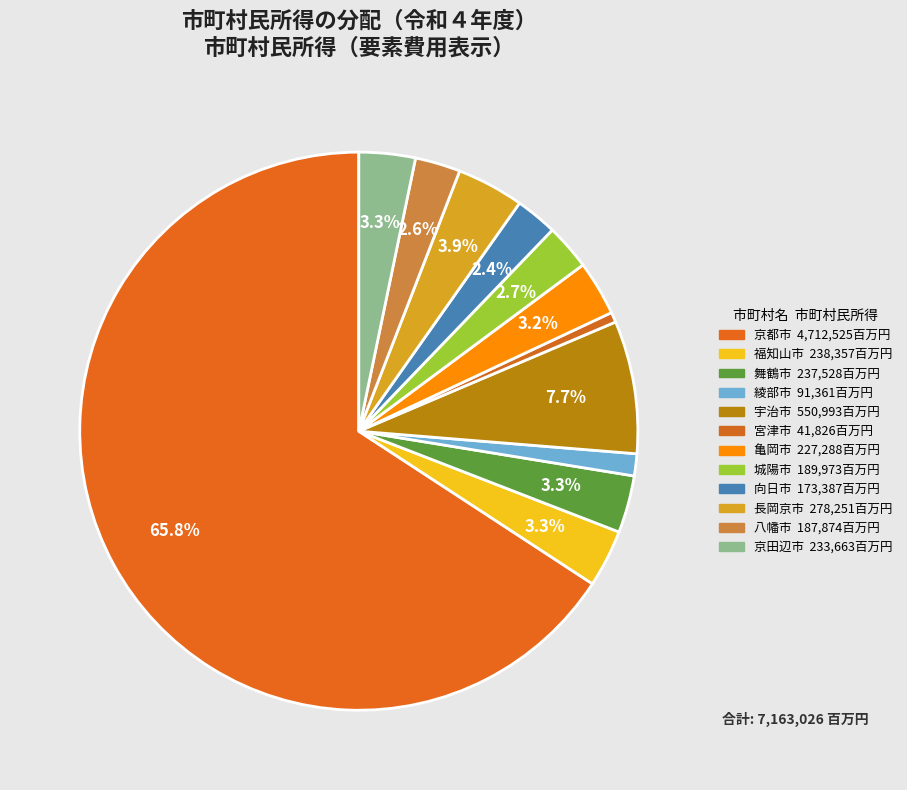

How many slices are in this pie chart?

12